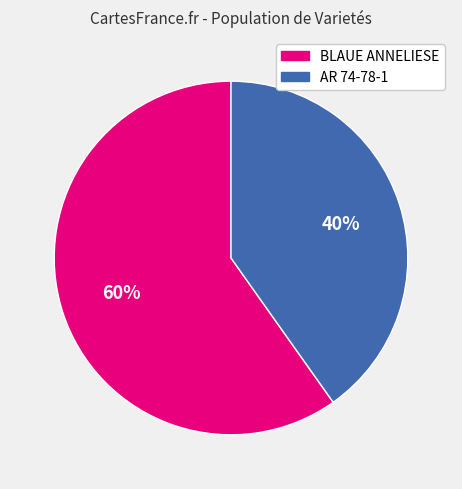

To the nearest percent, what portion does AR 74-78-1 represent?

40%